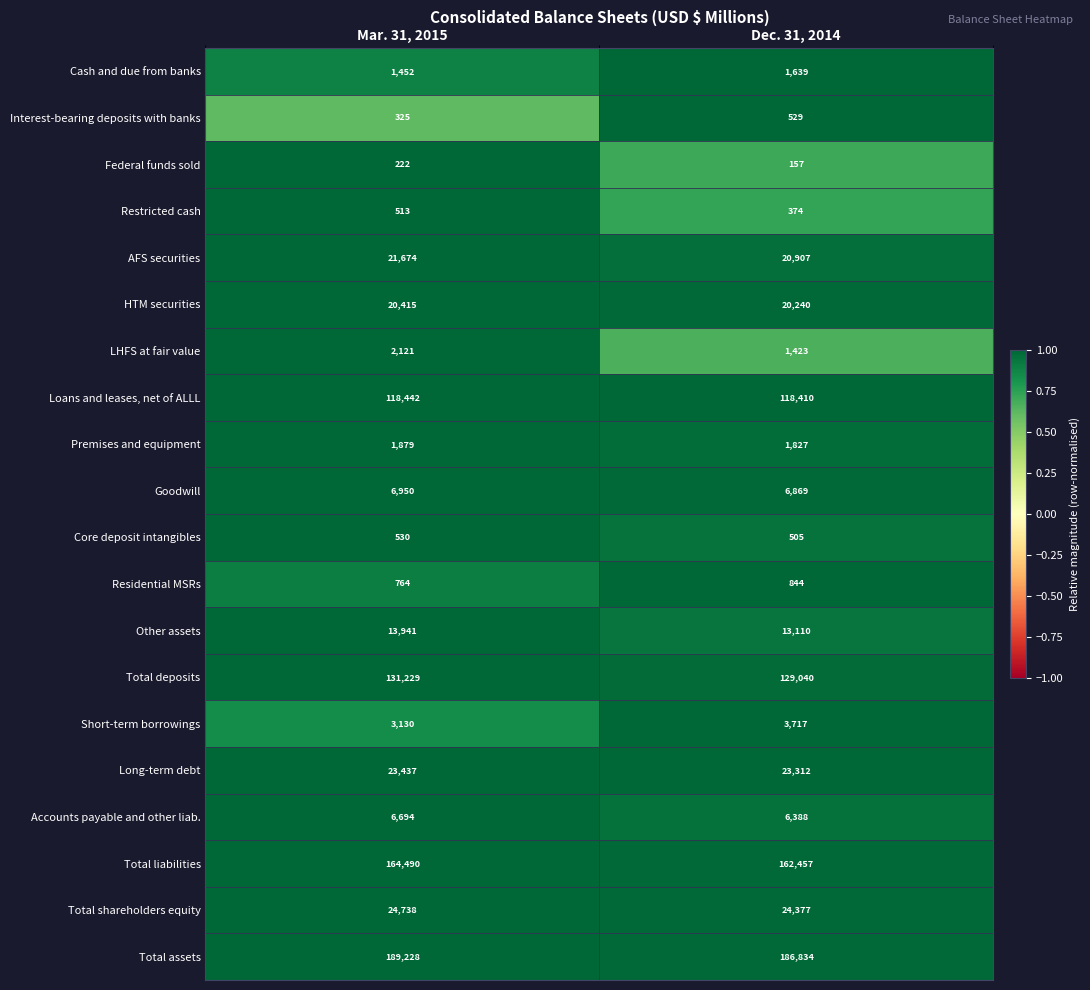

Is it true that Short-term borrowings equals 1253 at Dec. 31, 2014?

False